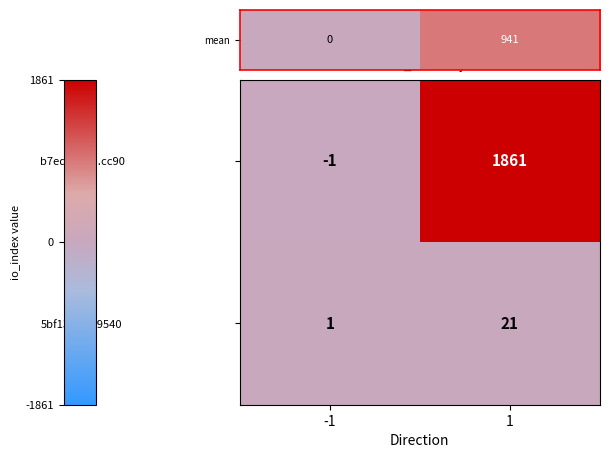

What value does the 5bf13003...9540 series have at 1, to the nearest 5?

20